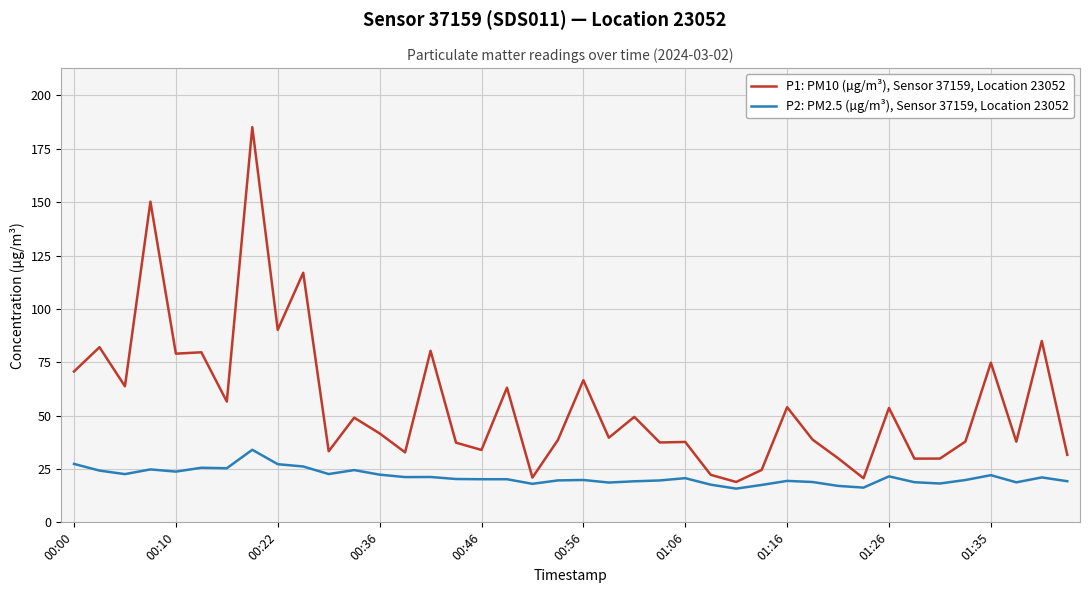

True or false: P2: PM2.5 (µg/m³), Sensor 37159, Location 23052 and P1: PM10 (µg/m³), Sensor 37159, Location 23052 cross at least once.

False